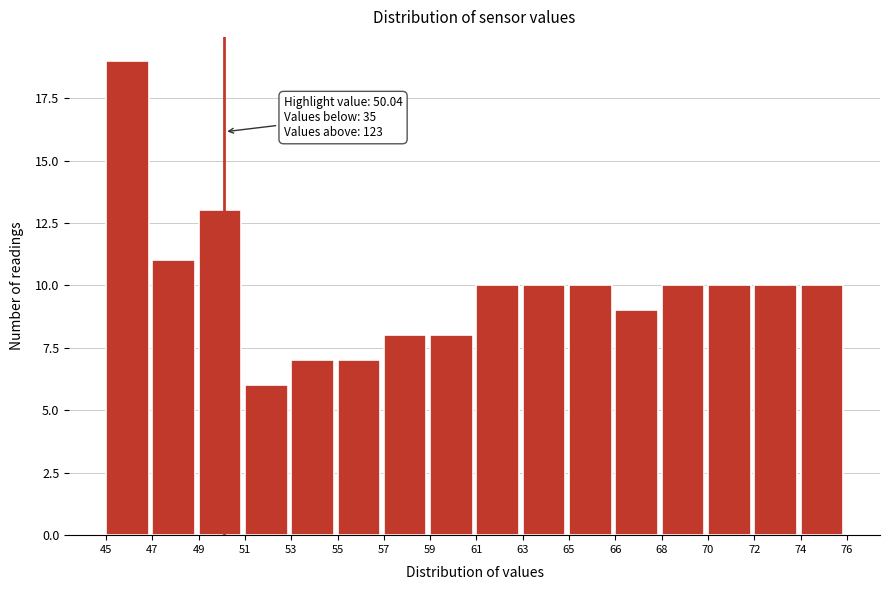

Reading right to left, extract all data points from this chart.

10	10	10	10	9	10	10	10	8	8	7	7	6	13	11	19